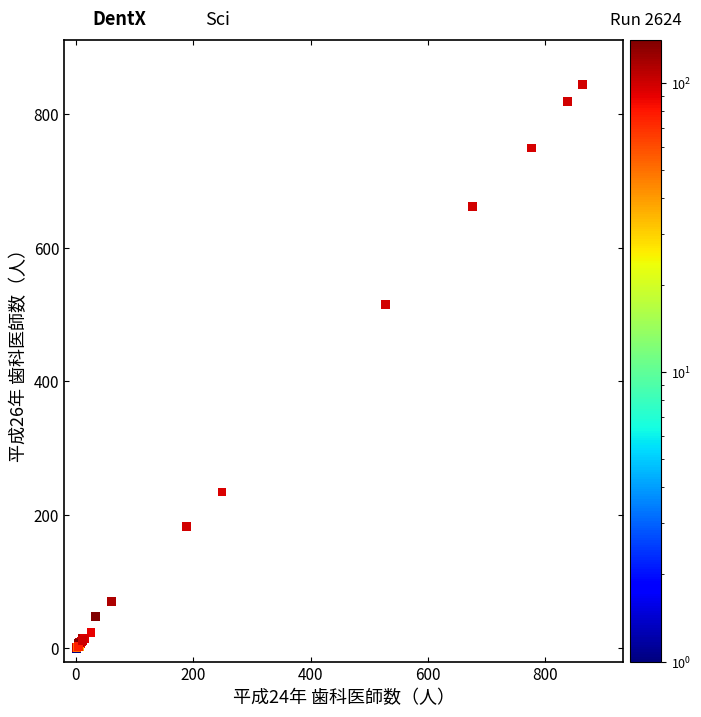

What Y value in the scatter plot is closest to 422?

515